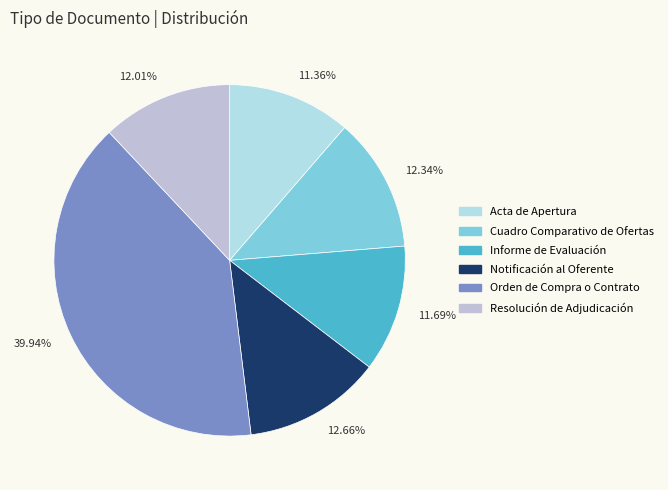

How many slices are in this pie chart?

6